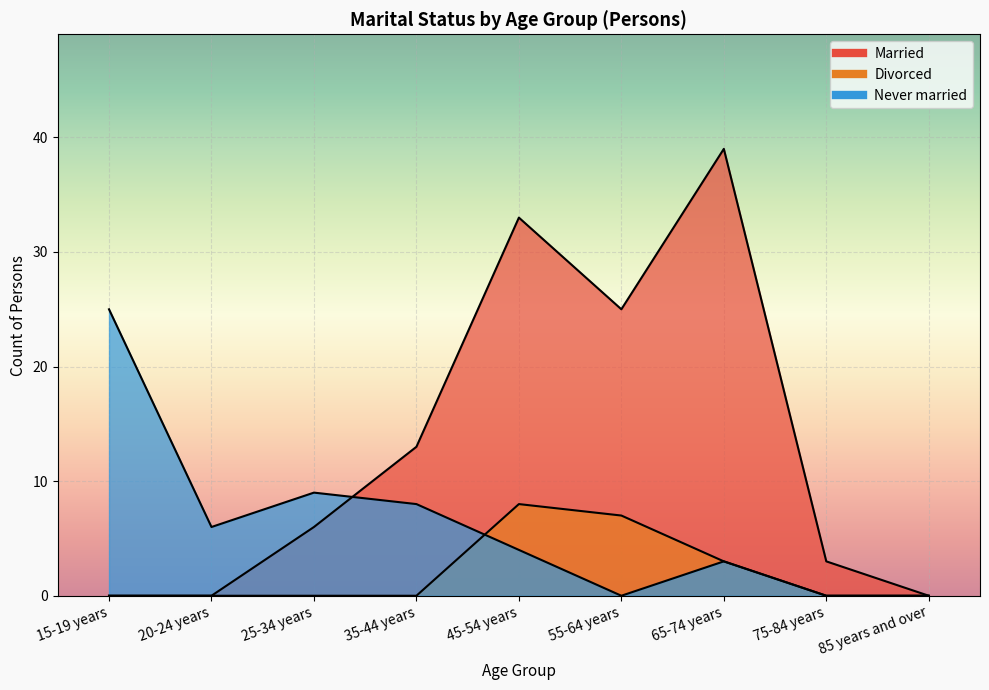

What is the label of the 5th point from the left?

45-54 years